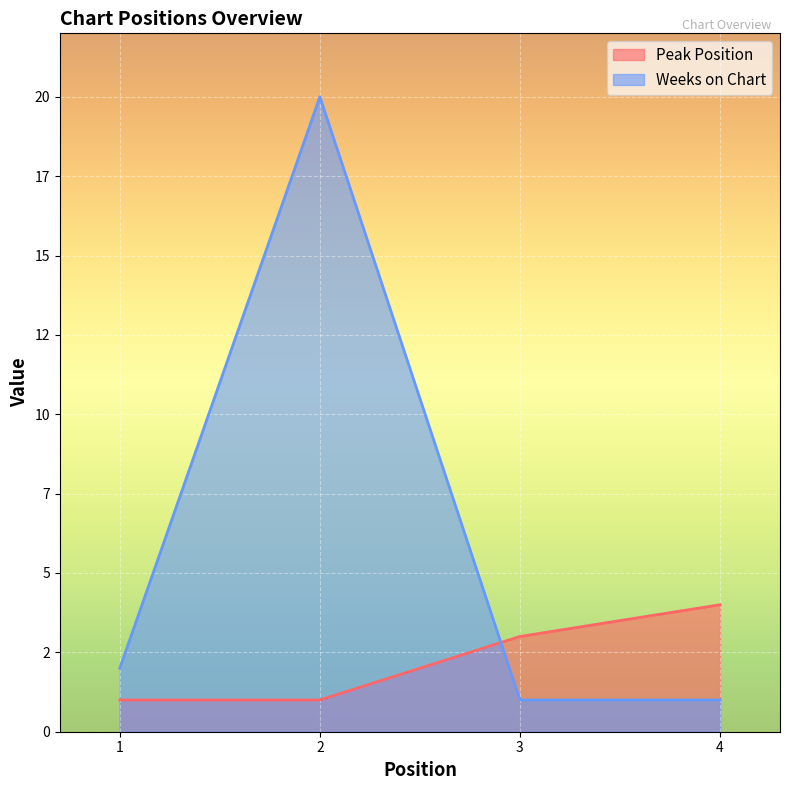

At which label is Weeks on Chart closest to 10?

1